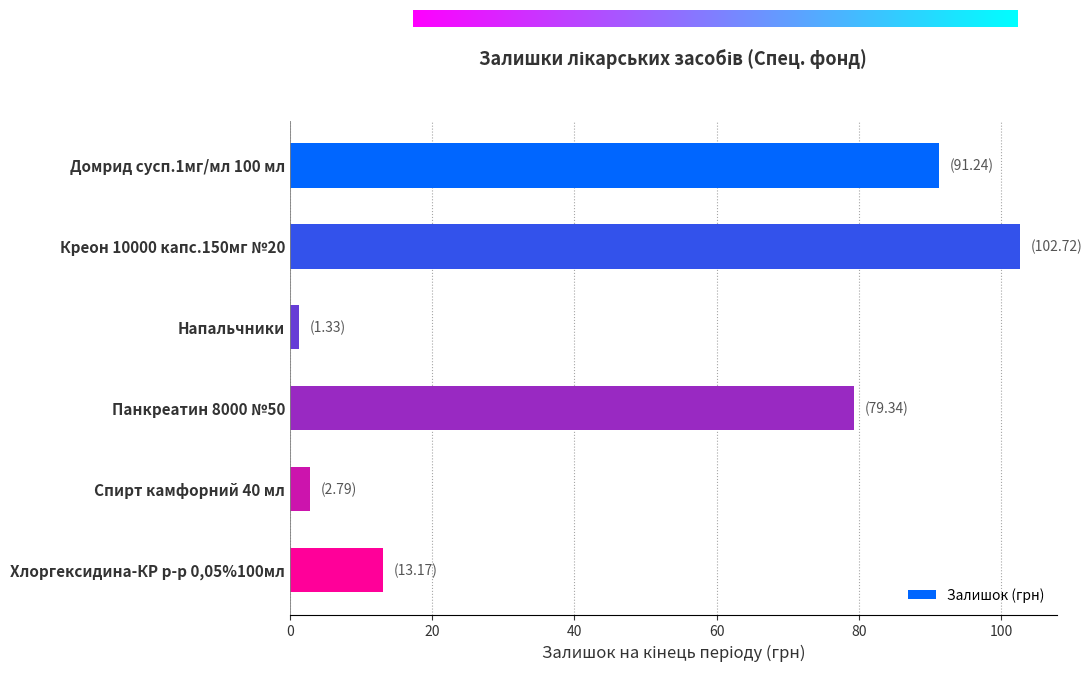

What is the label of the 6th bar from the bottom?

Домрид сусп.1мг/мл 100 мл